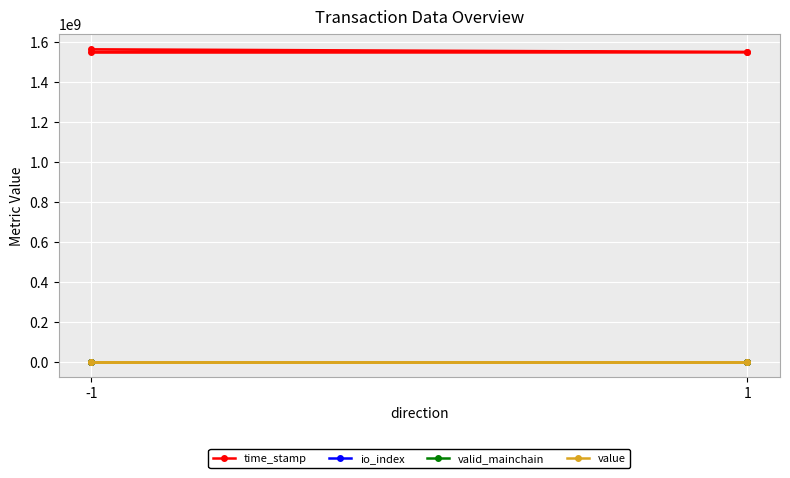

Which series has the largest range (max minus min)?

time_stamp